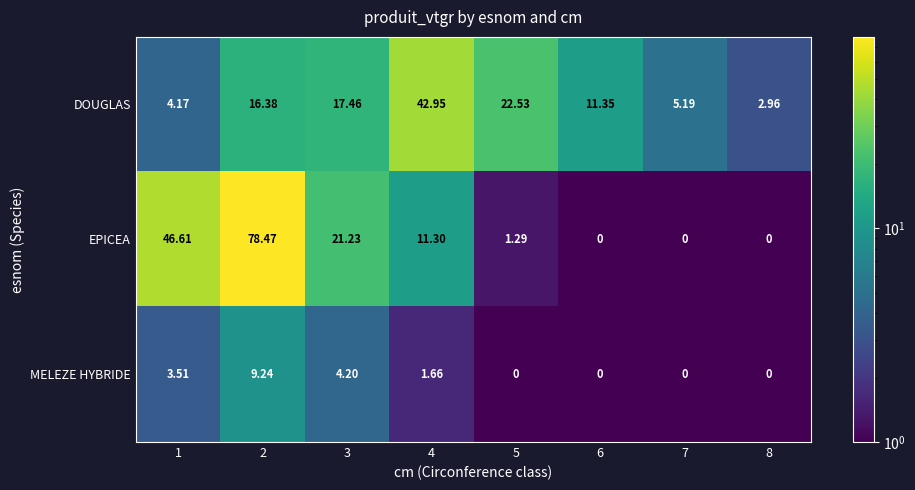

Is the value of DOUGLAS at 7 greater than the value of MELEZE HYBRIDE at 3?

Yes